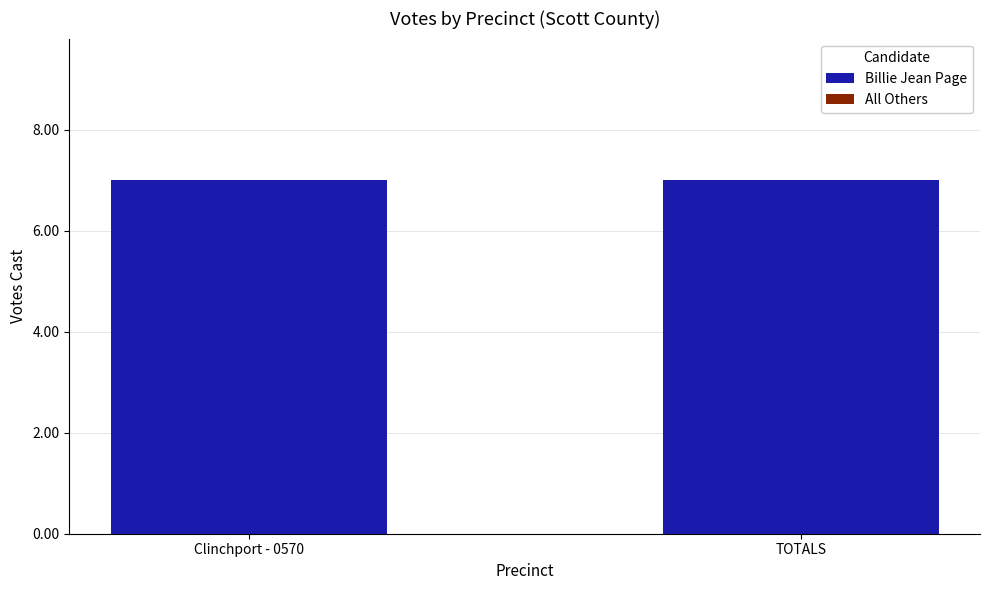

What is the label of the 1st bar from the right?

TOTALS